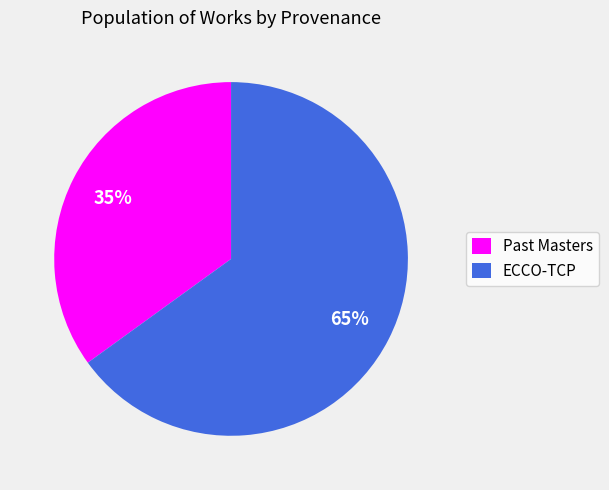

To the nearest percent, what is the difference between the ECCO-TCP and Past Masters slice percentages?

30%